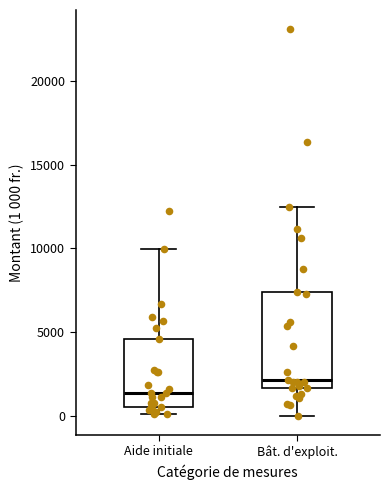

Reading left to right, read every box against the y-axis: the position of its median line, the range the box covers, and the ends of its whiskers. The values are not printed on the chart, so give them approximately, as read against the axis.

Aide initiale: median 1500, box 500 to 4500, whiskers 0 to 10000
Bât. d'exploit.: median 2000, box 1500 to 7500, whiskers 0 to 12500